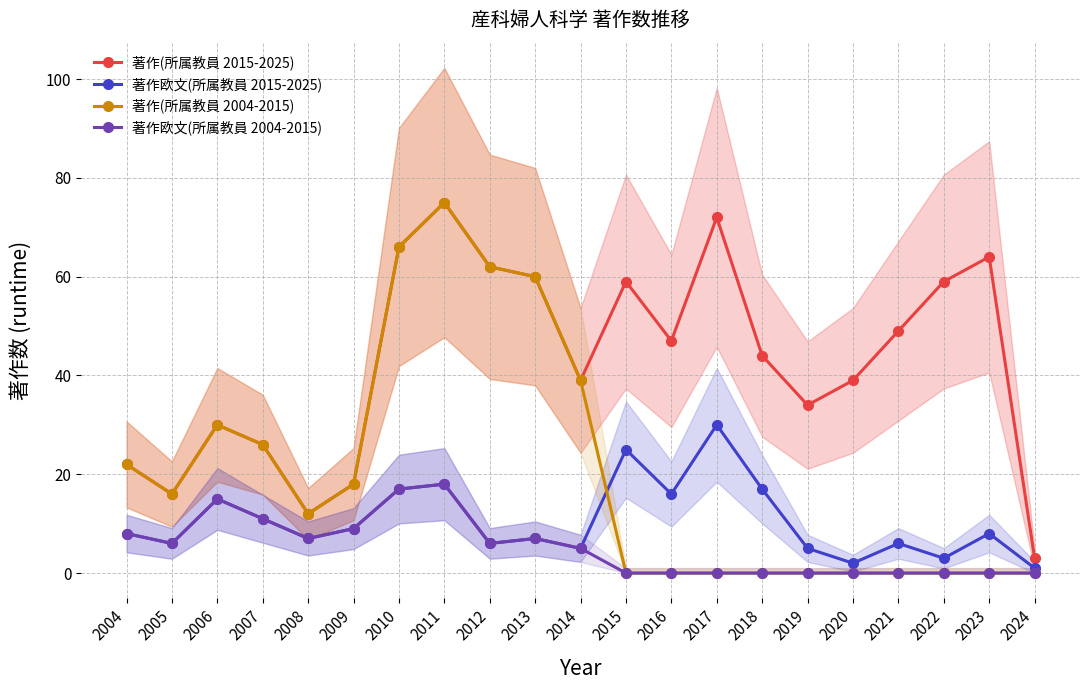

How many lines are shown in the chart?

4